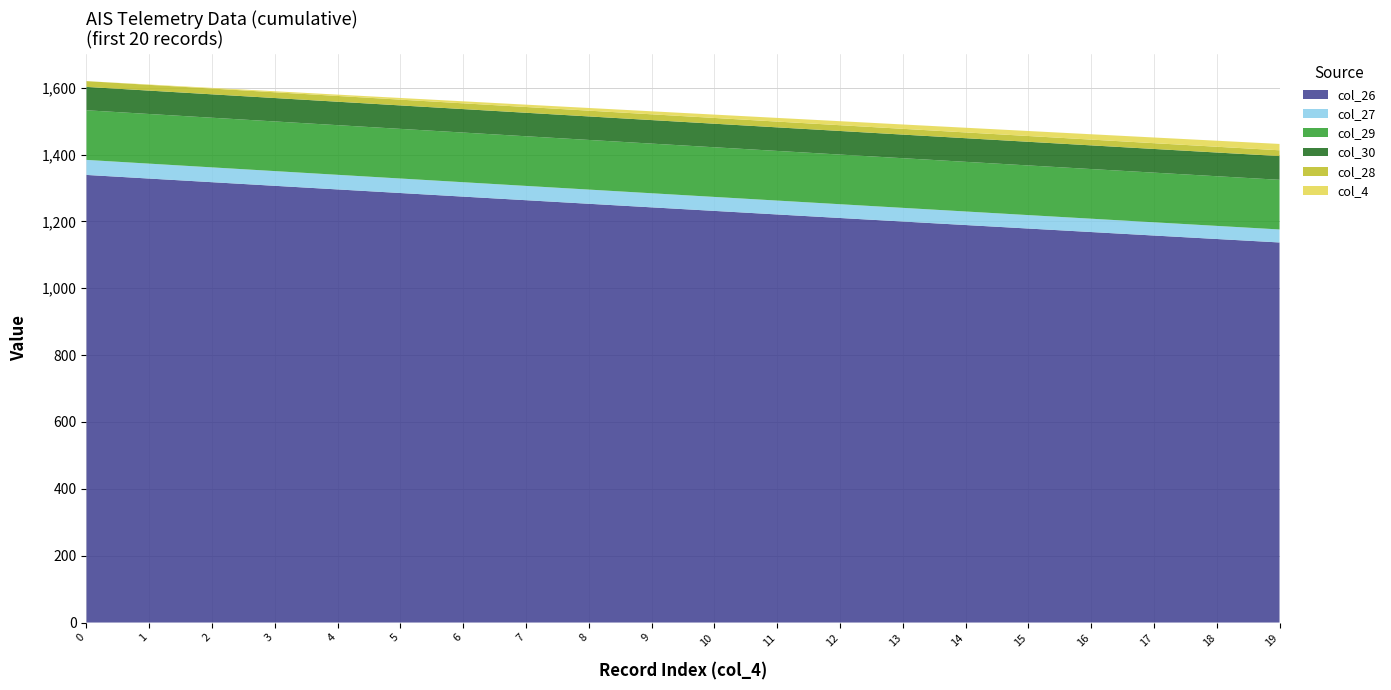

Reading left to right, extract all data points from this chart.

col_26: 1339.0	1328.1	1317.3	1306.4	1295.6	1284.9	1274.1	1263.4	1252.7	1242.0	1231.4	1220.8	1210.2	1199.6	1189.1	1178.6	1168.2	1157.7	1147.3	1137.0
col_27: 44.9	44.6	44.3	44.0	43.7	43.4	43.1	42.8	42.5	42.2	41.8	41.5	41.2	40.9	40.6	40.2	39.9	39.6	39.2	38.9
col_28: 17.2	17.2	17.2	17.2	17.2	17.3	17.3	17.3	17.3	17.3	17.3	17.3	17.3	17.3	17.3	17.3	17.3	17.3	17.3	17.3
col_29: 148.5	148.5	148.5	148.5	148.5	148.5	148.5	148.5	148.5	148.5	148.5	148.5	148.5	148.5	148.5	148.5	148.5	148.5	148.5	148.5
col_30: 69.9	70.0	70.0	70.1	70.1	70.2	70.2	70.3	70.3	70.4	70.4	70.5	70.6	70.6	70.7	70.7	70.8	70.9	70.9	71.0
col_4: 0.0	1.0	2.0	3.0	4.0	5.0	6.0	7.0	8.0	9.0	10.0	11.0	12.0	13.0	14.0	15.0	16.0	17.0	18.0	19.0